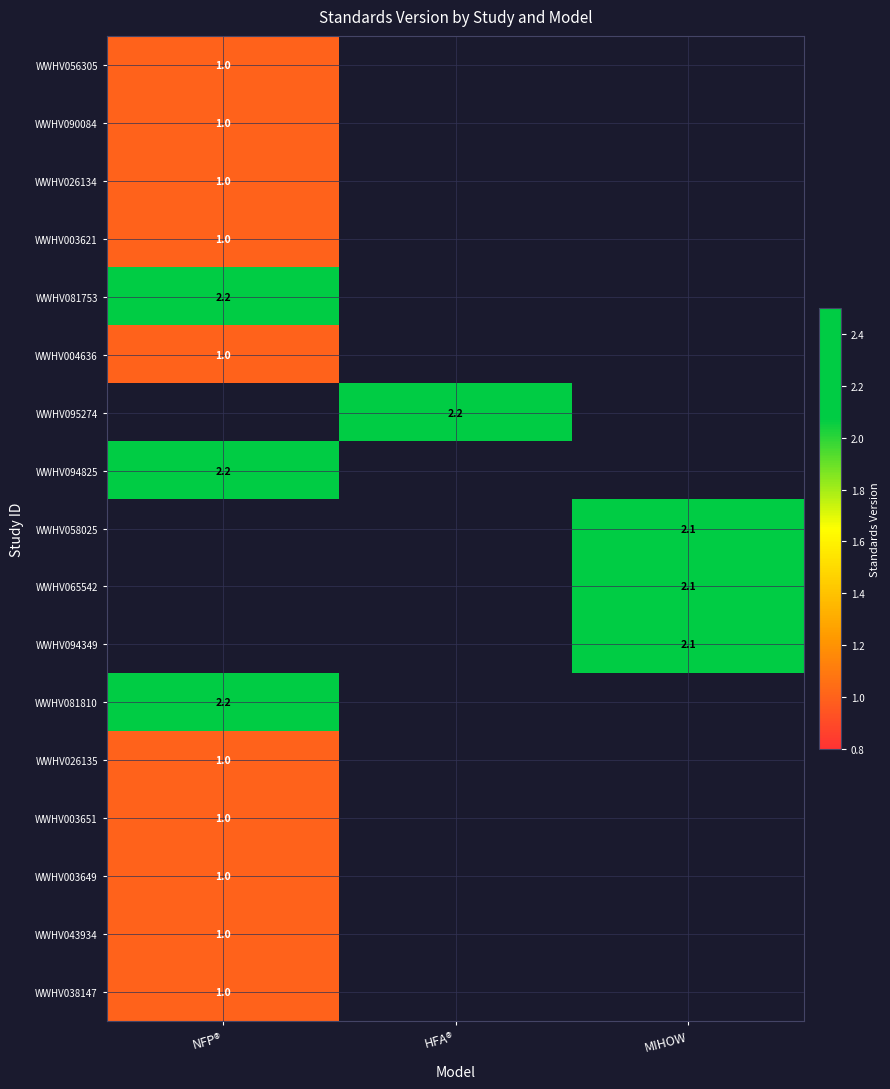

True or false: WWHV004636 has a value of 0.2 at NFP®.

False